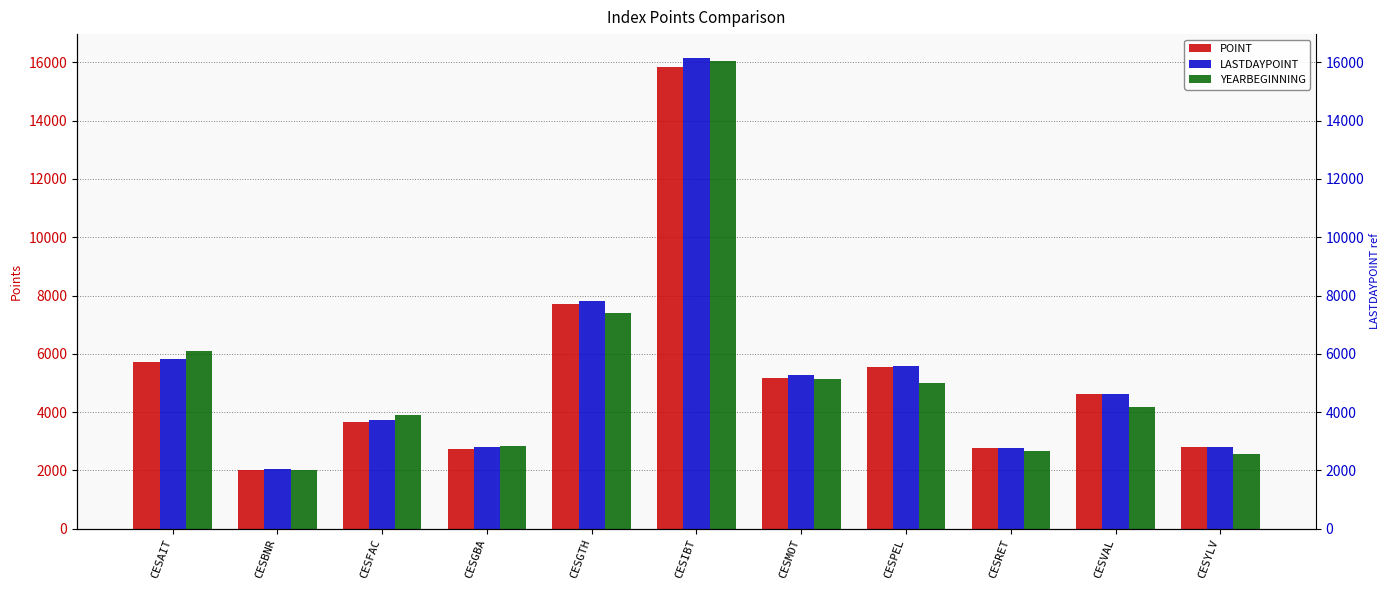

Which category has the lowest value in the YEARBEGINNING series?

CESBNR